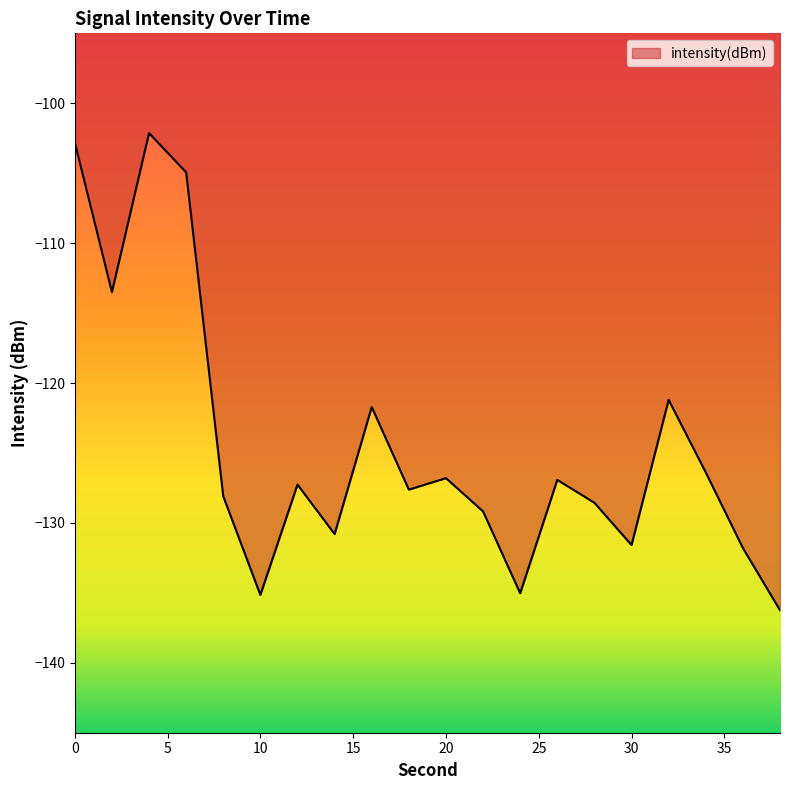

What is the difference between the maximum and minimum values?

34.1